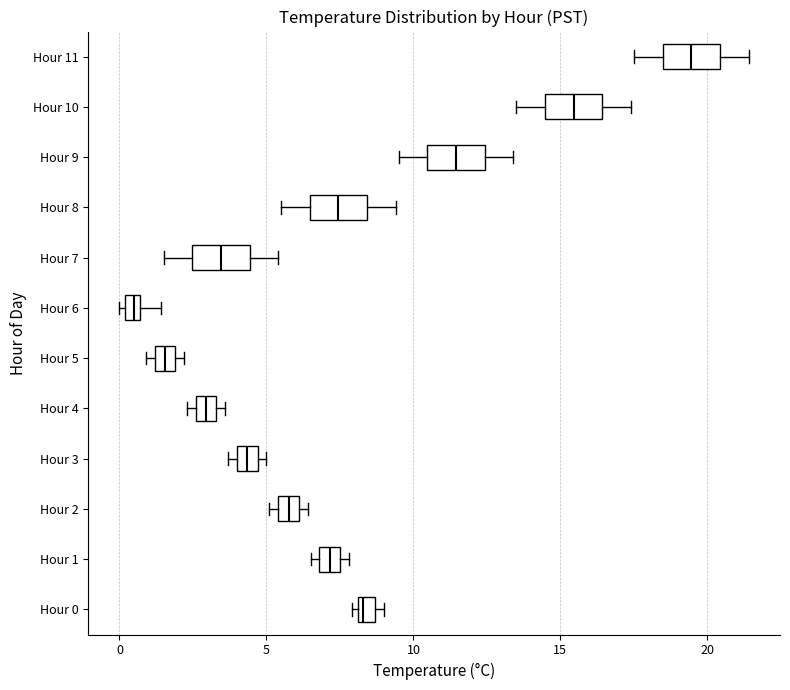

Where is the right edge of the box for Hour 6 on the x-axis? The values are not printed on the chart, so give them approximately, as read against the axis.

0.5